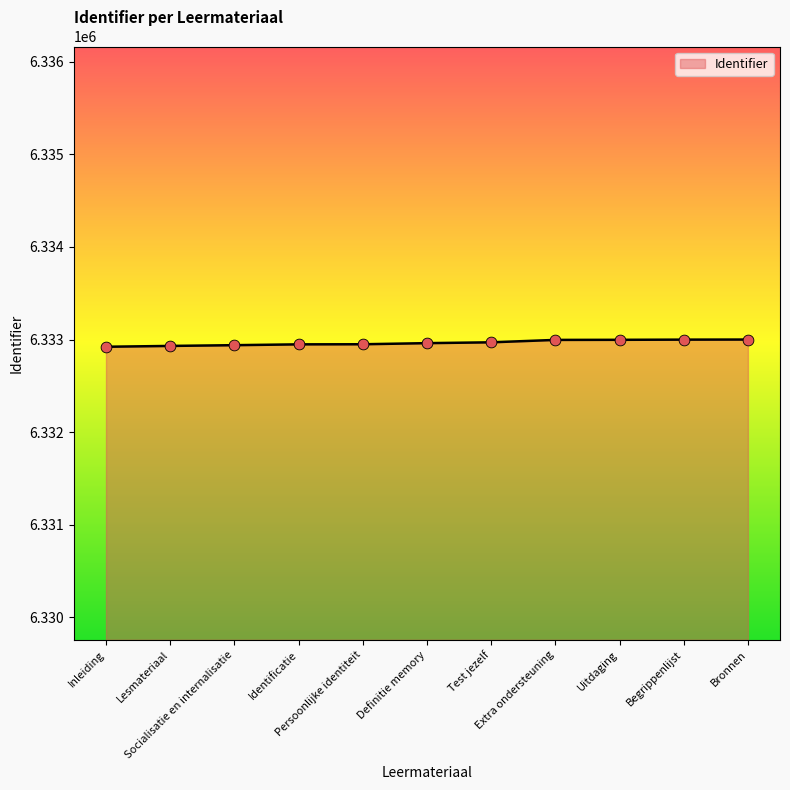

What is the ratio of the value at Begrippenlijst to the value at Uitdaging?

1.0